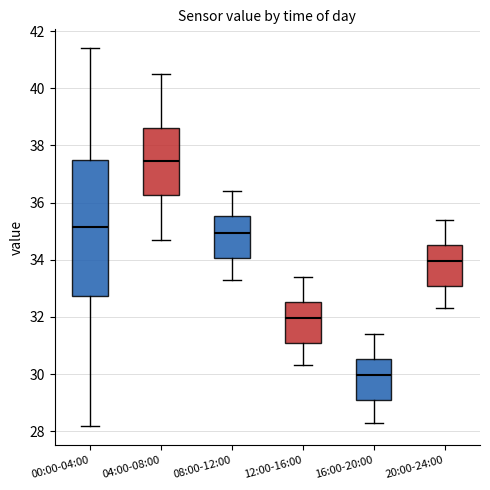

Where is the lower edge of the box for 00:00-04:00 on the y-axis? The values are not printed on the chart, so give them approximately, as read against the axis.

32.8